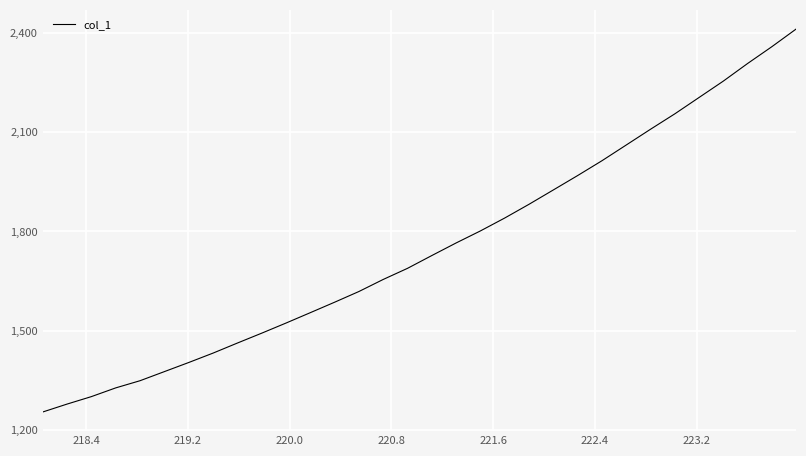

What is the maximum value shown in the chart?

2411.5